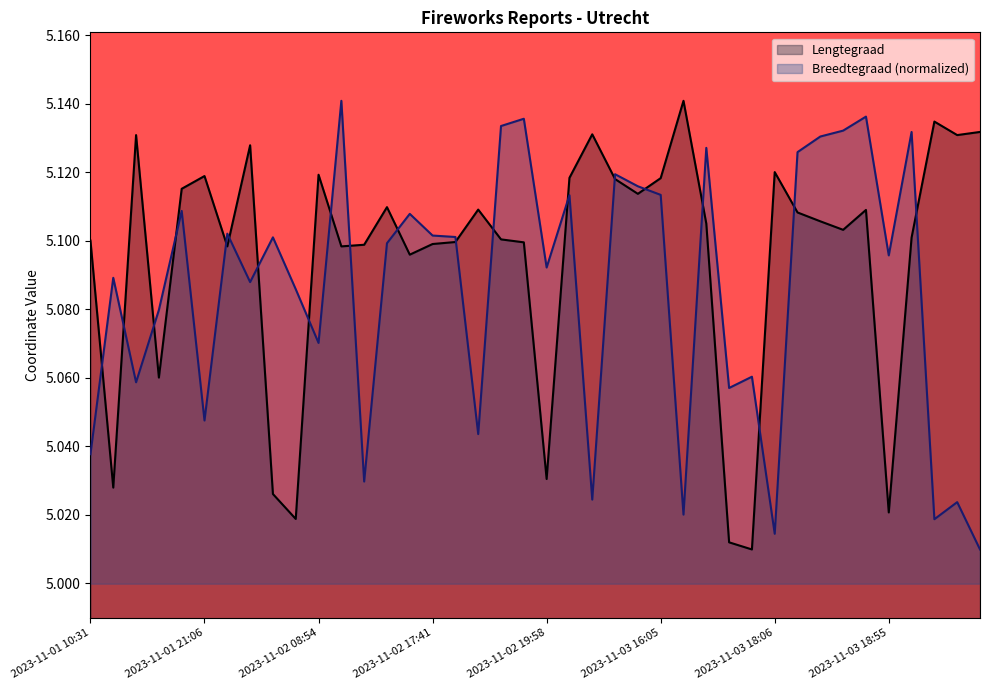

Reading left to right, extract all data points from this chart.

Lengtegraad: 2023-11-01 10:31=5.1	2023-11-01 11:30=5.0	2023-11-01 13:00=5.1	2023-11-01 15:00=5.1	2023-11-01 20:20=5.1	2023-11-01 21:06=5.1	2023-11-01 21:19=5.1	2023-11-02 05:53=5.1	2023-11-02 06:32=5.0	2023-11-02 06:37=5.0	2023-11-02 08:54=5.1	2023-11-02 11:02=5.1	2023-11-02 16:33=5.1	2023-11-02 16:57=5.1	2023-11-02 17:05=5.1	2023-11-02 17:41=5.1	2023-11-02 17:42=5.1	2023-11-02 18:08=5.1	2023-11-02 18:45=5.1	2023-11-02 18:46=5.1	2023-11-02 19:58=5.0	2023-11-02 20:50=5.1	2023-11-02 21:42=5.1	2023-11-02 22:22=5.1	2023-11-02 22:30=5.1	2023-11-03 16:05=5.1	2023-11-03 16:20=5.1	2023-11-03 17:00=5.1	2023-11-03 18:01=5.0	2023-11-03 18:02=5.0	2023-11-03 18:06=5.1	2023-11-03 18:37=5.1	2023-11-03 18:37=5.1	2023-11-03 18:38=5.1	2023-11-03 18:40=5.1	2023-11-03 18:55=5.0	2023-11-03 19:01=5.1	2023-11-03 21:11=5.1	2023-11-03 21:22=5.1	2023-11-03 21:22=5.1
Breedtegraad: 2023-11-01 10:31=5.0	2023-11-01 11:30=5.1	2023-11-01 13:00=5.1	2023-11-01 15:00=5.1	2023-11-01 20:20=5.1	2023-11-01 21:06=5.0	2023-11-01 21:19=5.1	2023-11-02 05:53=5.1	2023-11-02 06:32=5.1	2023-11-02 06:37=5.1	2023-11-02 08:54=5.1	2023-11-02 11:02=5.1	2023-11-02 16:33=5.0	2023-11-02 16:57=5.1	2023-11-02 17:05=5.1	2023-11-02 17:41=5.1	2023-11-02 17:42=5.1	2023-11-02 18:08=5.0	2023-11-02 18:45=5.1	2023-11-02 18:46=5.1	2023-11-02 19:58=5.1	2023-11-02 20:50=5.1	2023-11-02 21:42=5.0	2023-11-02 22:22=5.1	2023-11-02 22:30=5.1	2023-11-03 16:05=5.1	2023-11-03 16:20=5.0	2023-11-03 17:00=5.1	2023-11-03 18:01=5.1	2023-11-03 18:02=5.1	2023-11-03 18:06=5.0	2023-11-03 18:37=5.1	2023-11-03 18:37=5.1	2023-11-03 18:38=5.1	2023-11-03 18:40=5.1	2023-11-03 18:55=5.1	2023-11-03 19:01=5.1	2023-11-03 21:11=5.0	2023-11-03 21:22=5.0	2023-11-03 21:22=5.0